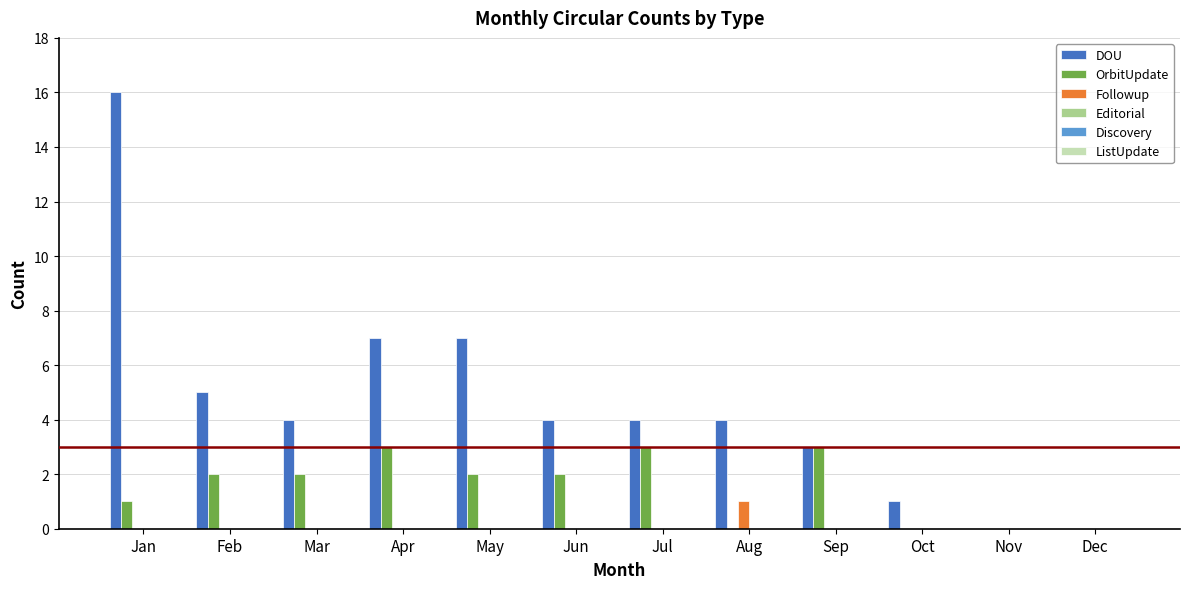

Between Jul and Nov, which series saw the biggest shift?

DOU